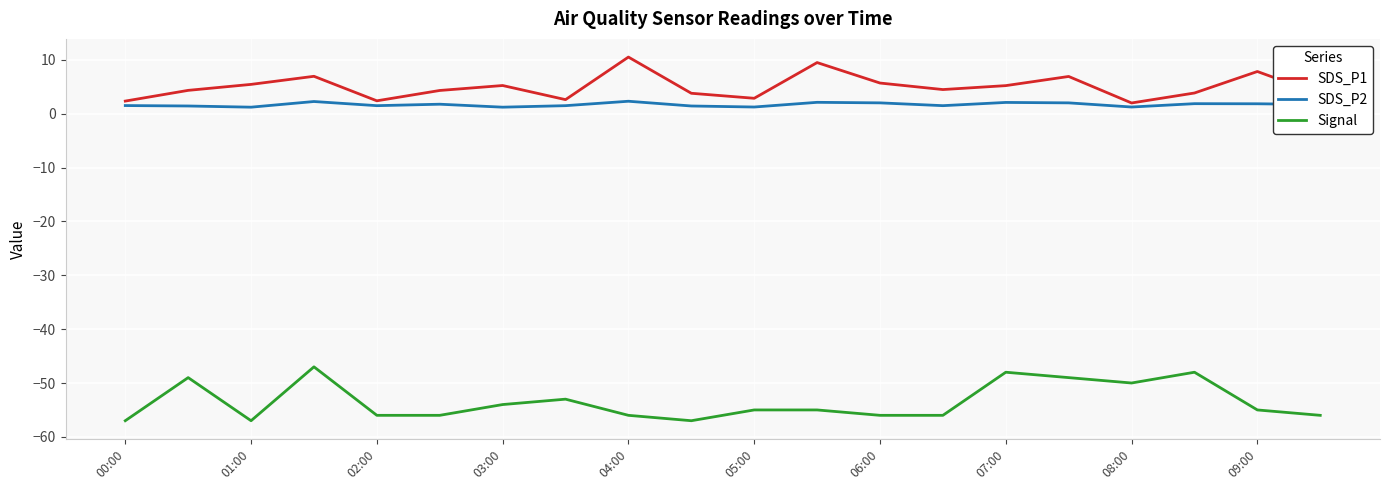

What is the minimum value for Signal?

-57.0